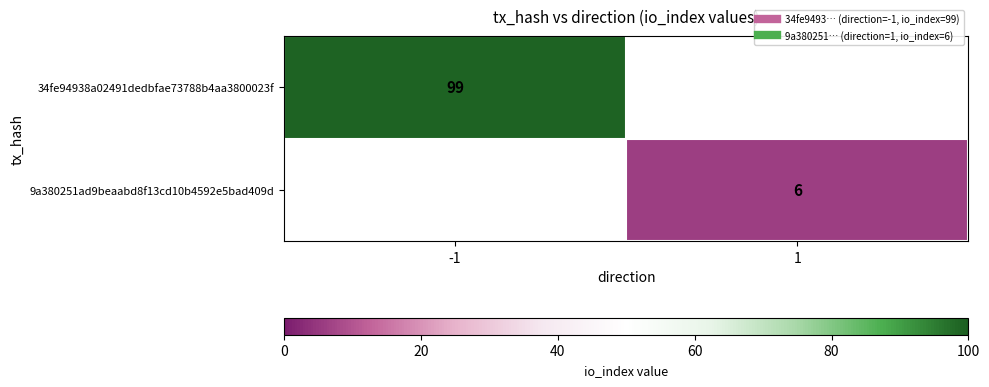

At -1, list the series in order from largest to smallest.

34fe94938a02491dedbfae73788b4aa3800023f, 9a380251ad9beaabd8f13cd10b4592e5bad409d